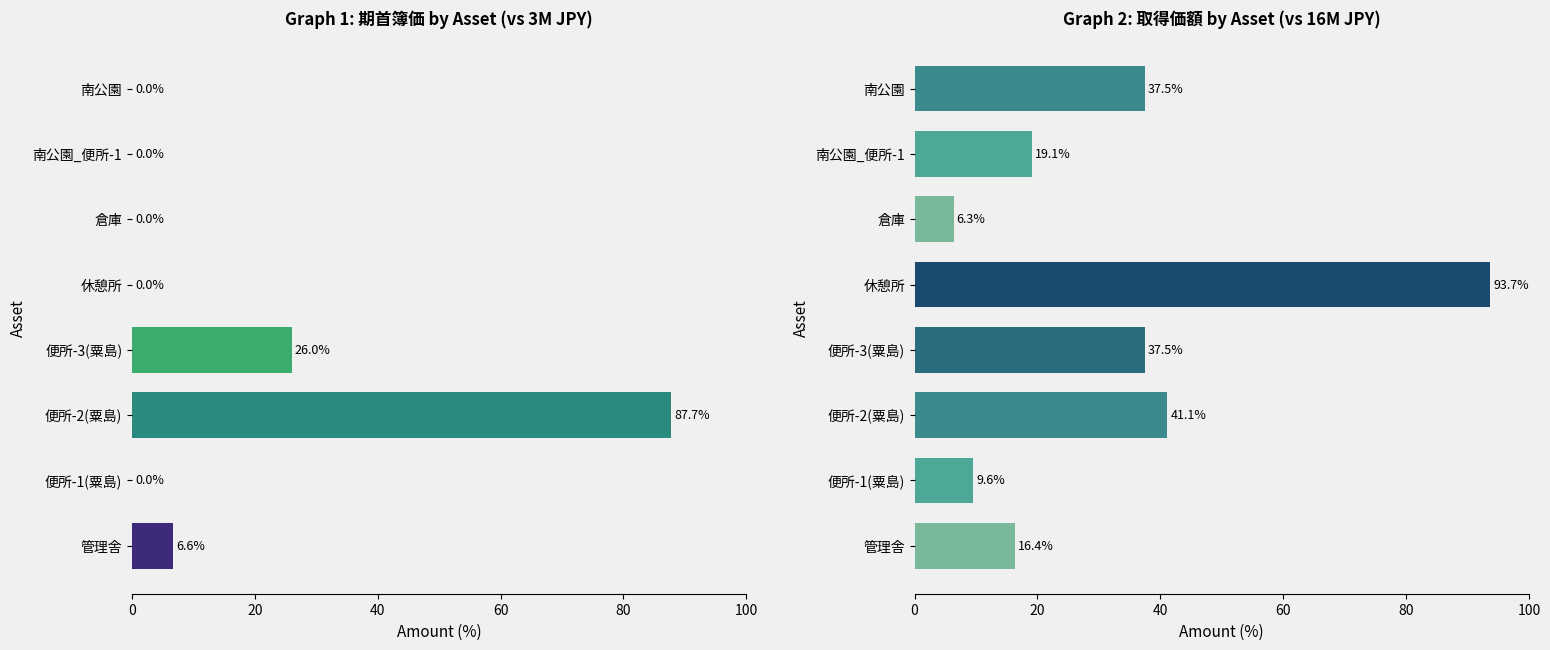

How many bars are there in each group?

2